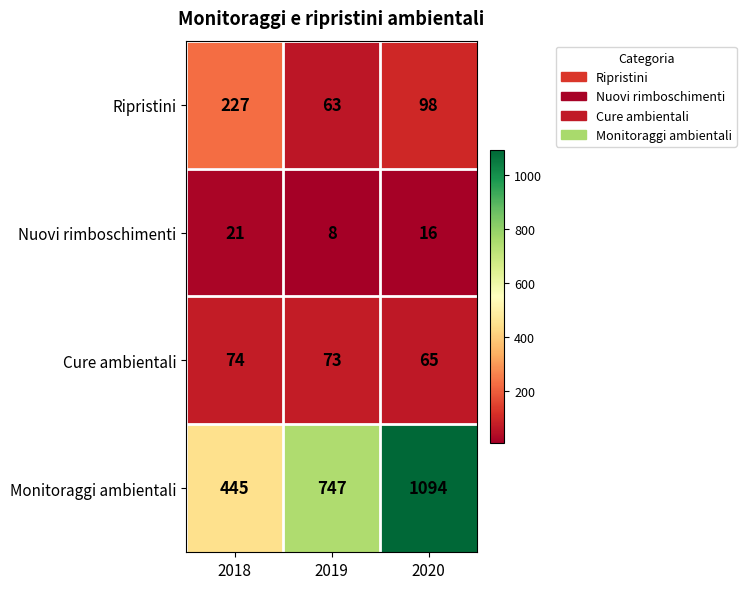

Where does the Nuovi rimboschimenti series first go above 16?

2018